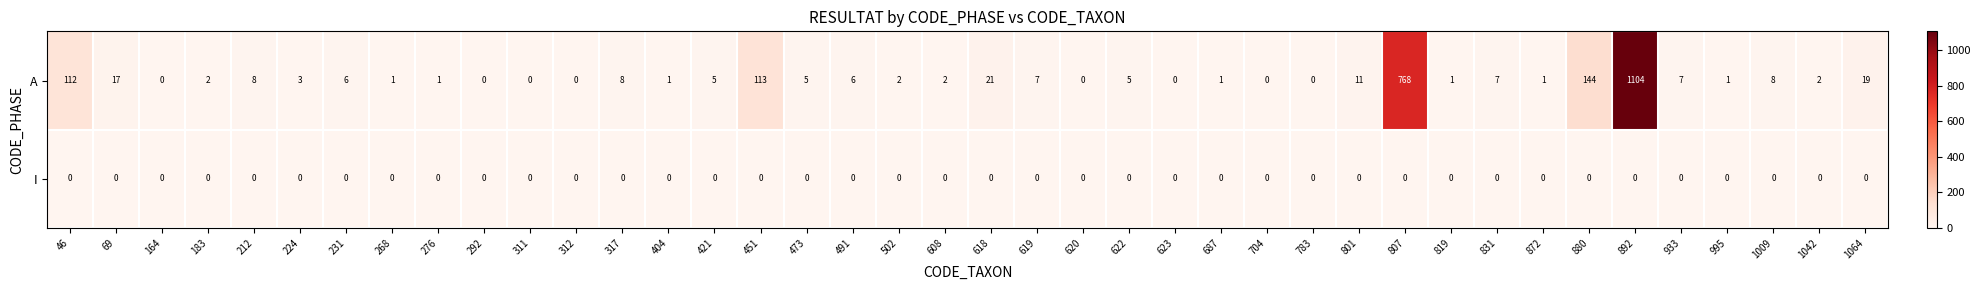

Between 311 and 995, which series saw the biggest shift?

A